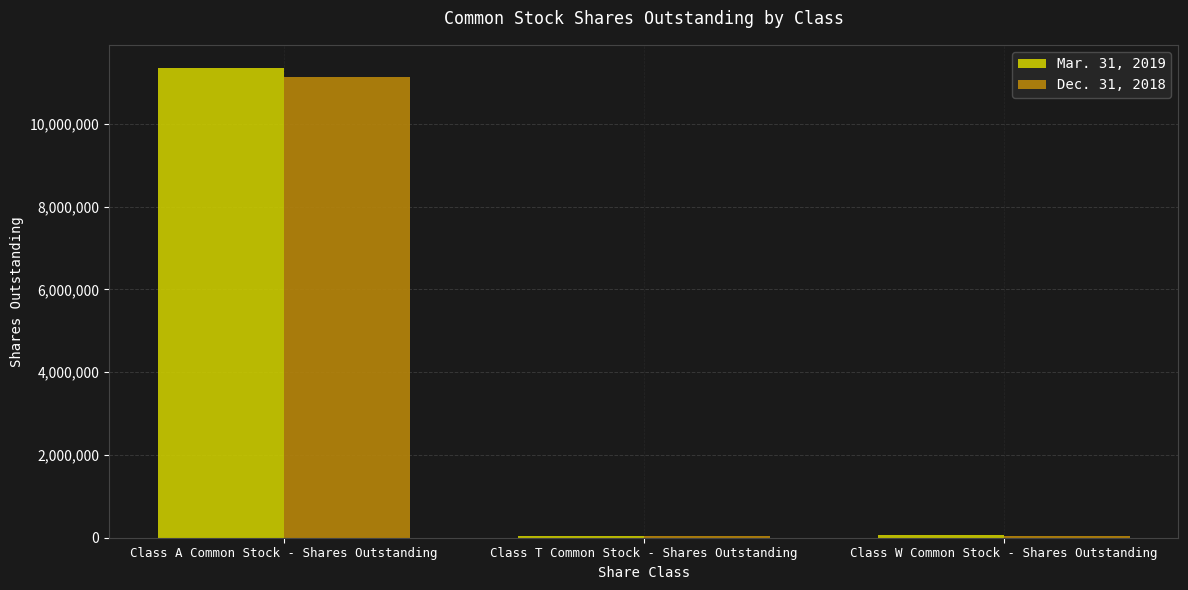

What are all the series names shown in the legend?

Mar. 31, 2019, Dec. 31, 2018